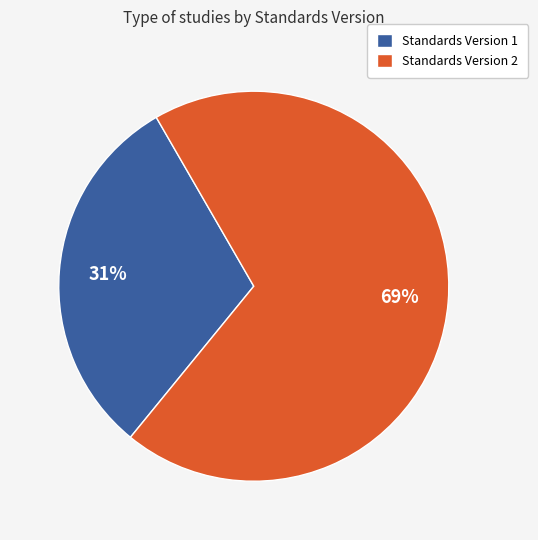

Count the number of slices in the pie.

2